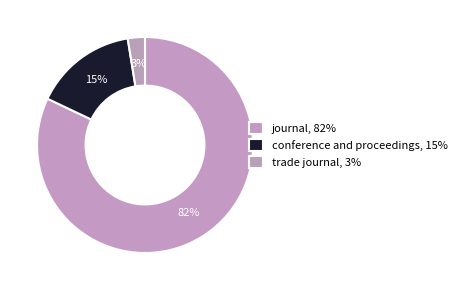

Which category has the biggest portion of the pie?

journal